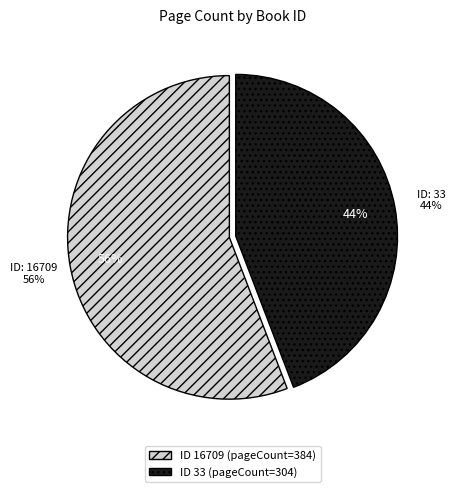

To the nearest percent, what percentage of the pie is 16709?

56%